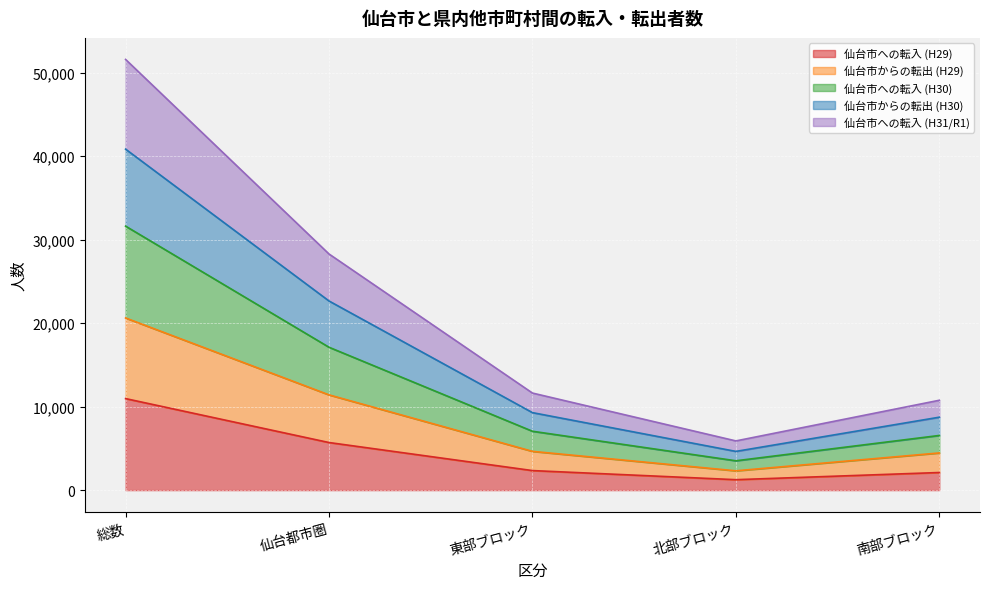

What is the difference between the second highest and minimum values in the 仙台市への転入 (H31/R1) series?

22395